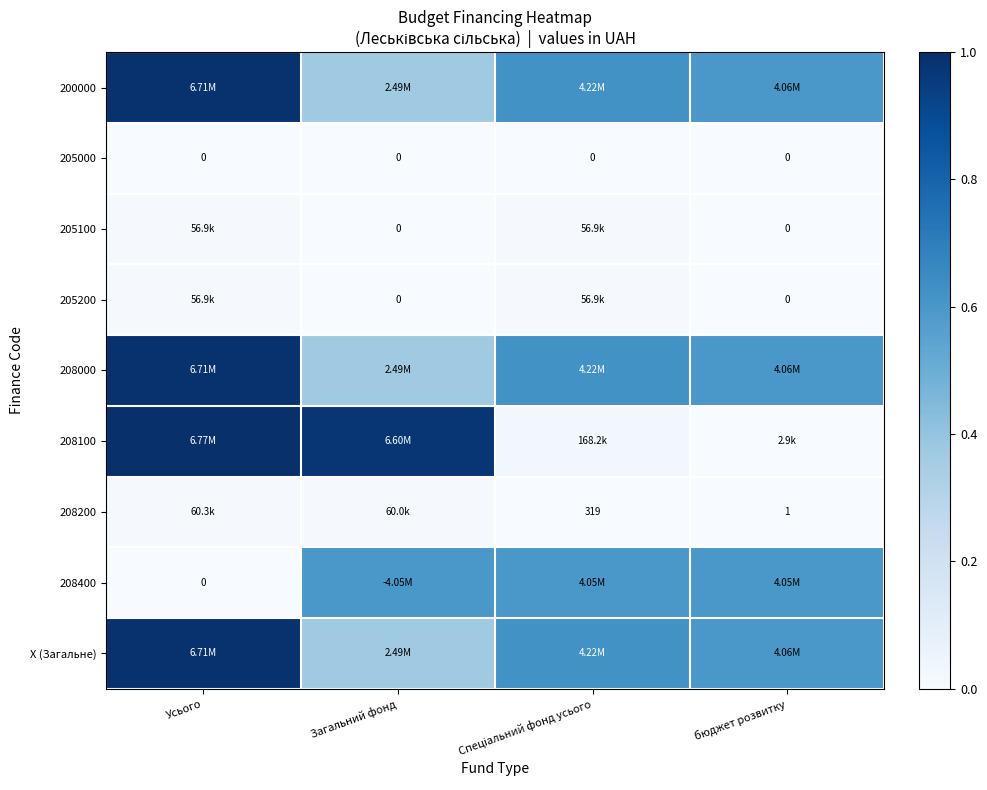

How many distinct data groups are displayed?

9